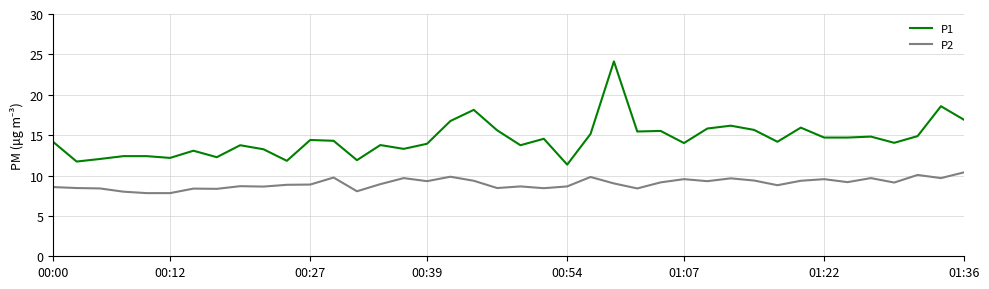

Which series has the largest total across all categories?

P1